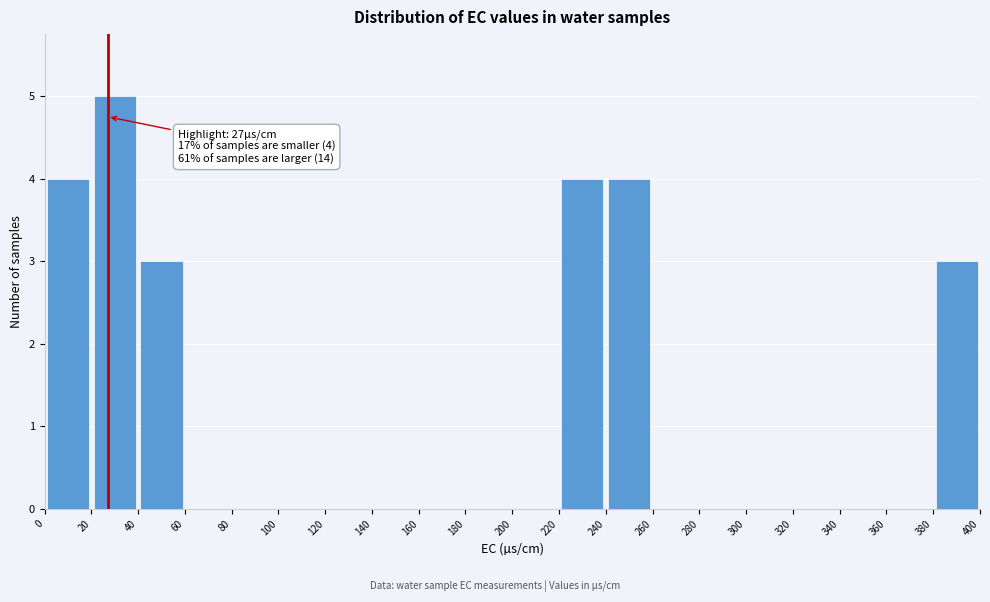

Over which range of the x-axis is the bar tallest?

20 to 40